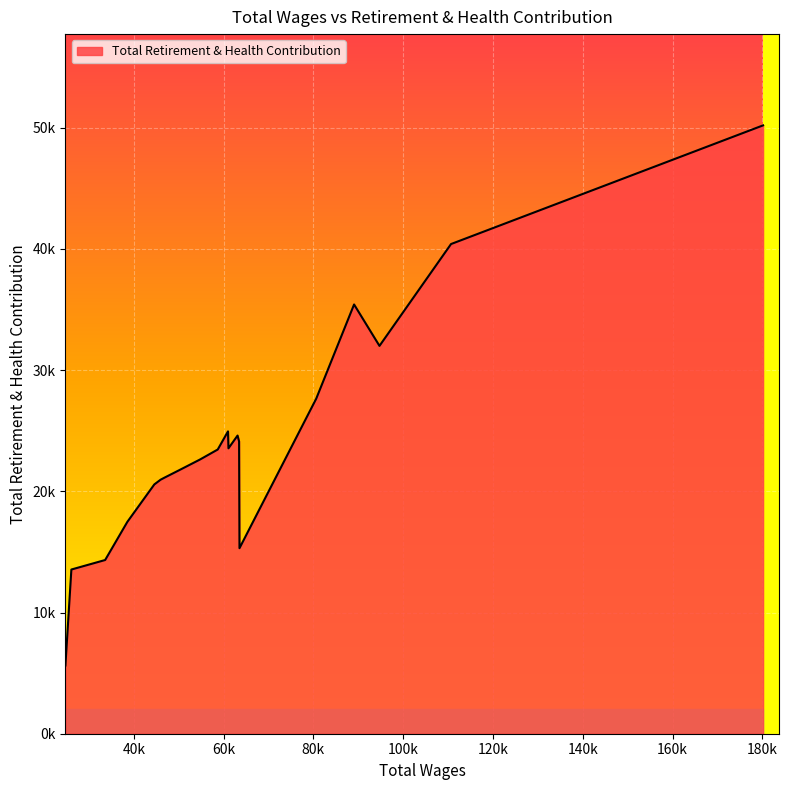

Which category has the highest value across all series?

180167.0